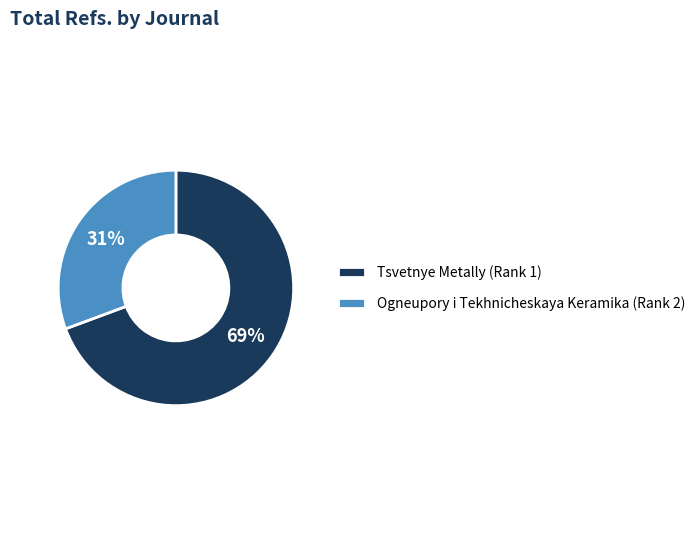

Which category has the smallest portion of the pie?

Ogneupory i Tekhnicheskaya Keramika (Rank 2)